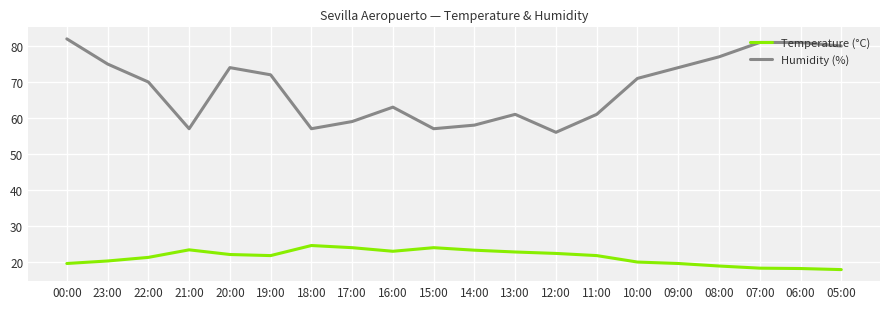

What position from the left is 11:00?

14